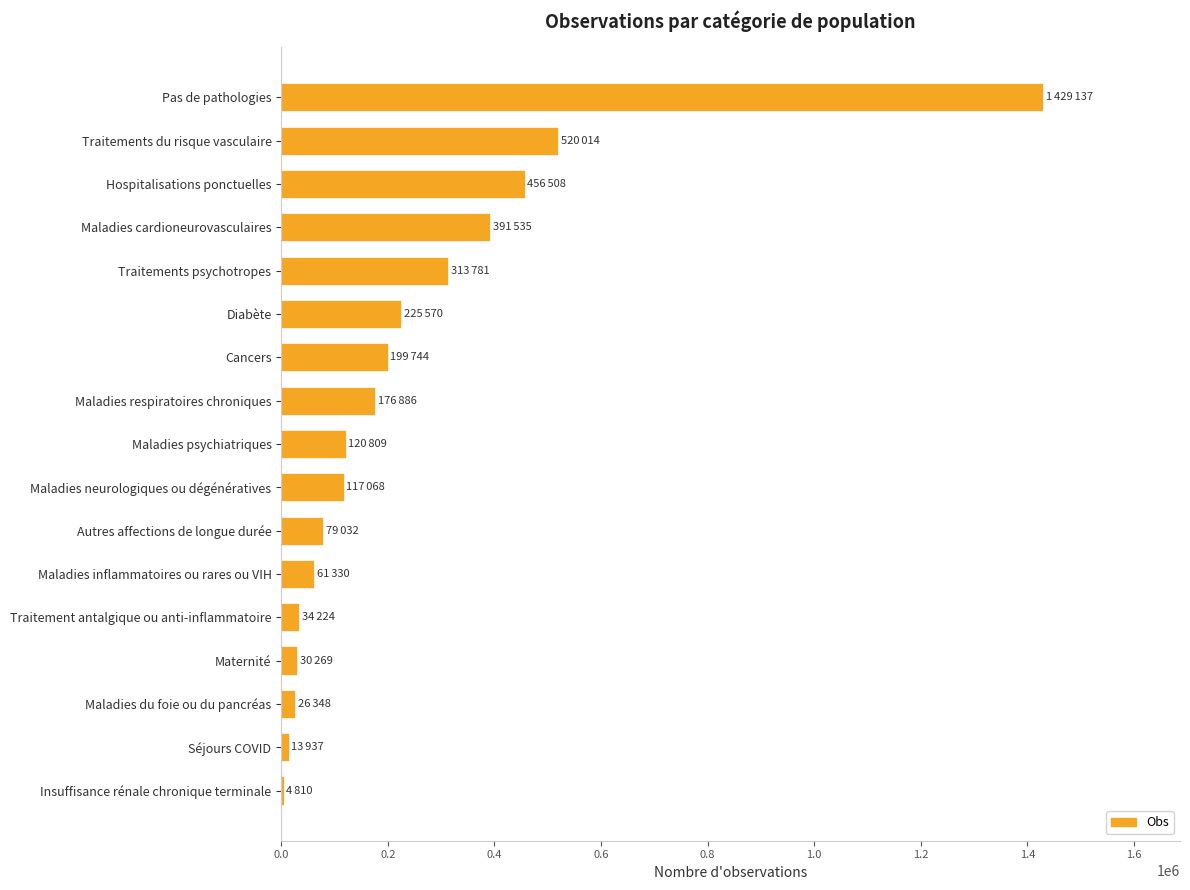

At which category does the chart reach its peak across all series?

Pas de pathologies